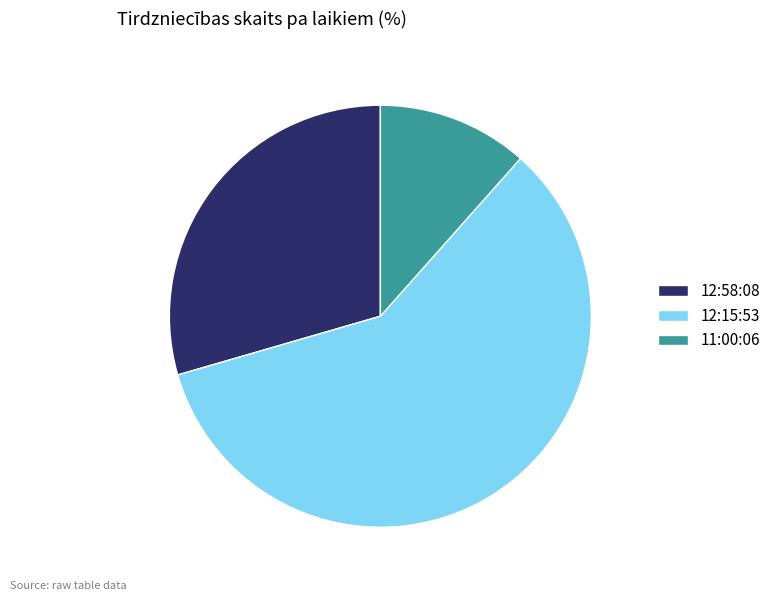

The 11:00:06 slice represents 26% of the pie. True or false?

False